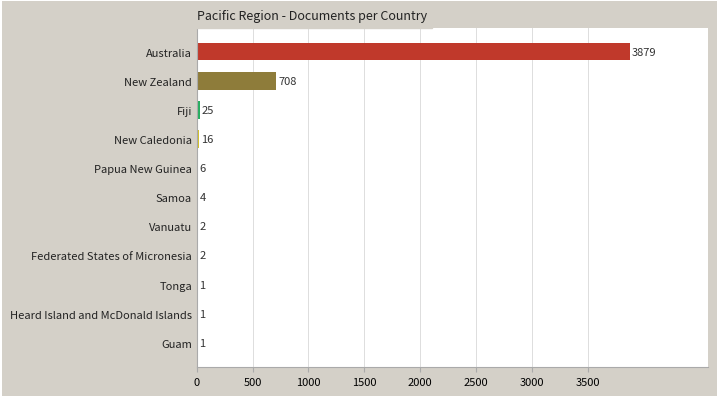

What is the sum of the values at Fiji and New Caledonia?

41